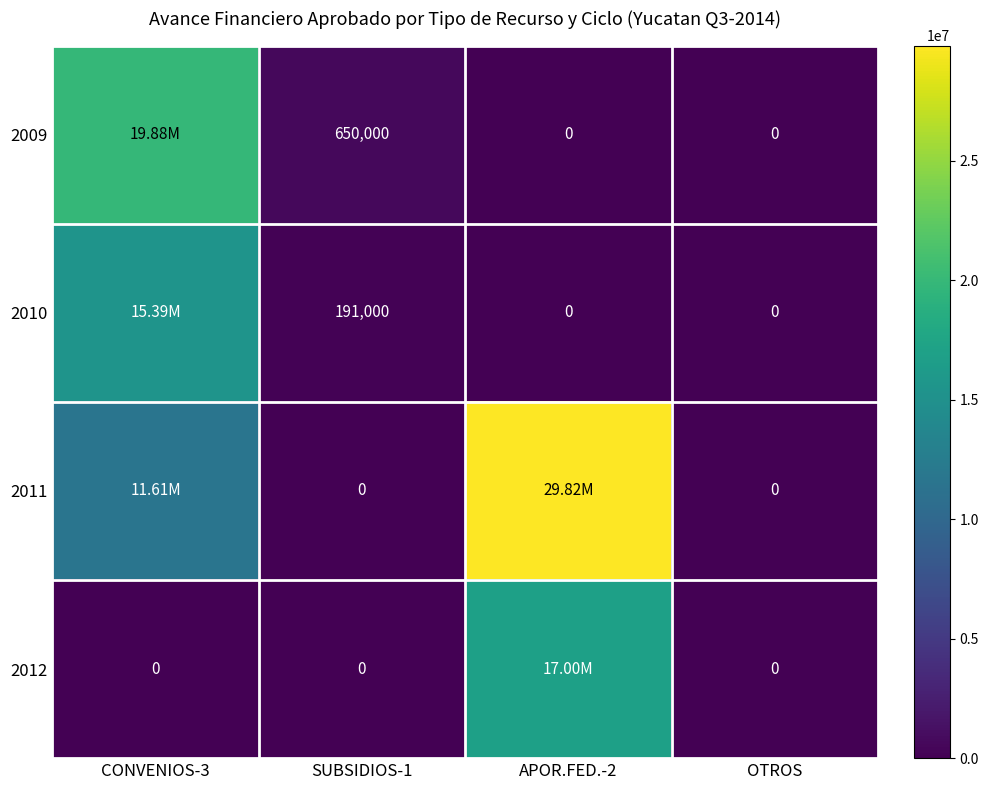

True or false: 2010 has a value of 191000.0 at SUBSIDIOS-1.

True